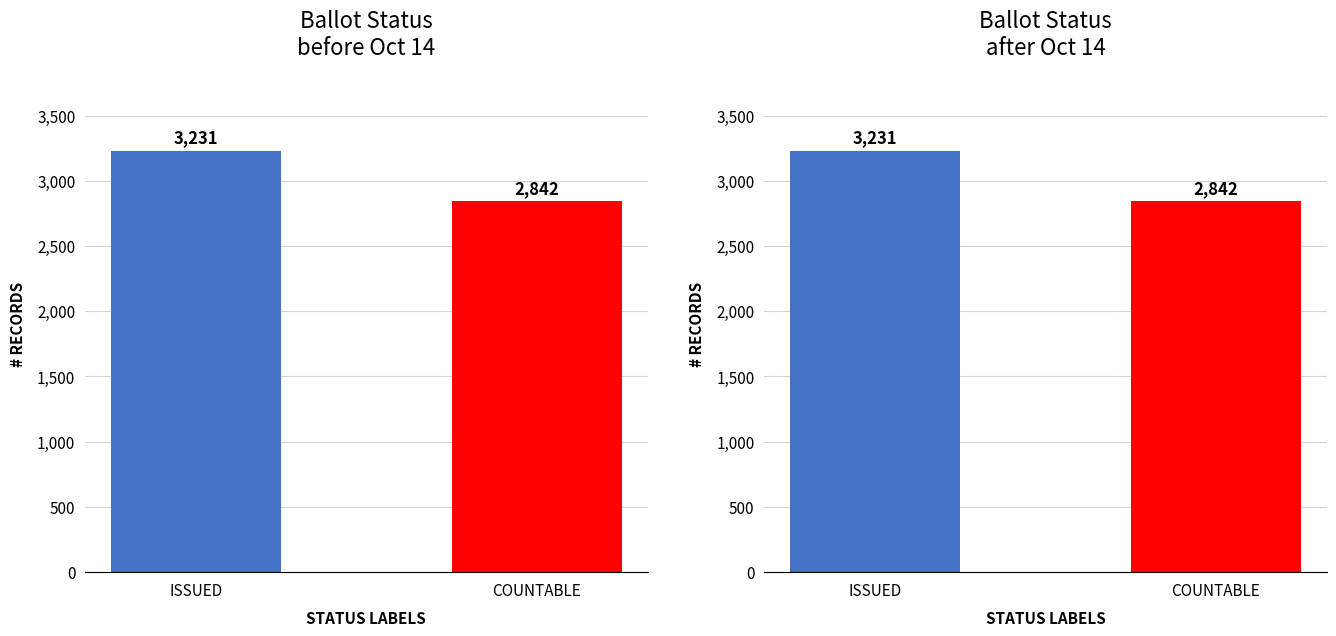

List the labels in order of value, smallest first.

COUNTABLE, ISSUED